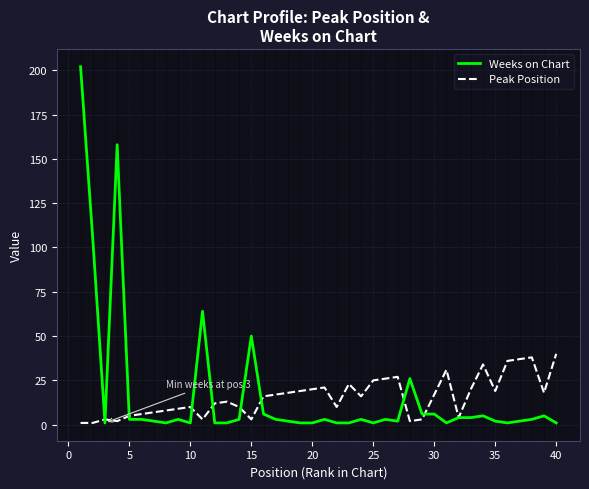

What is the greatest value displayed?

202